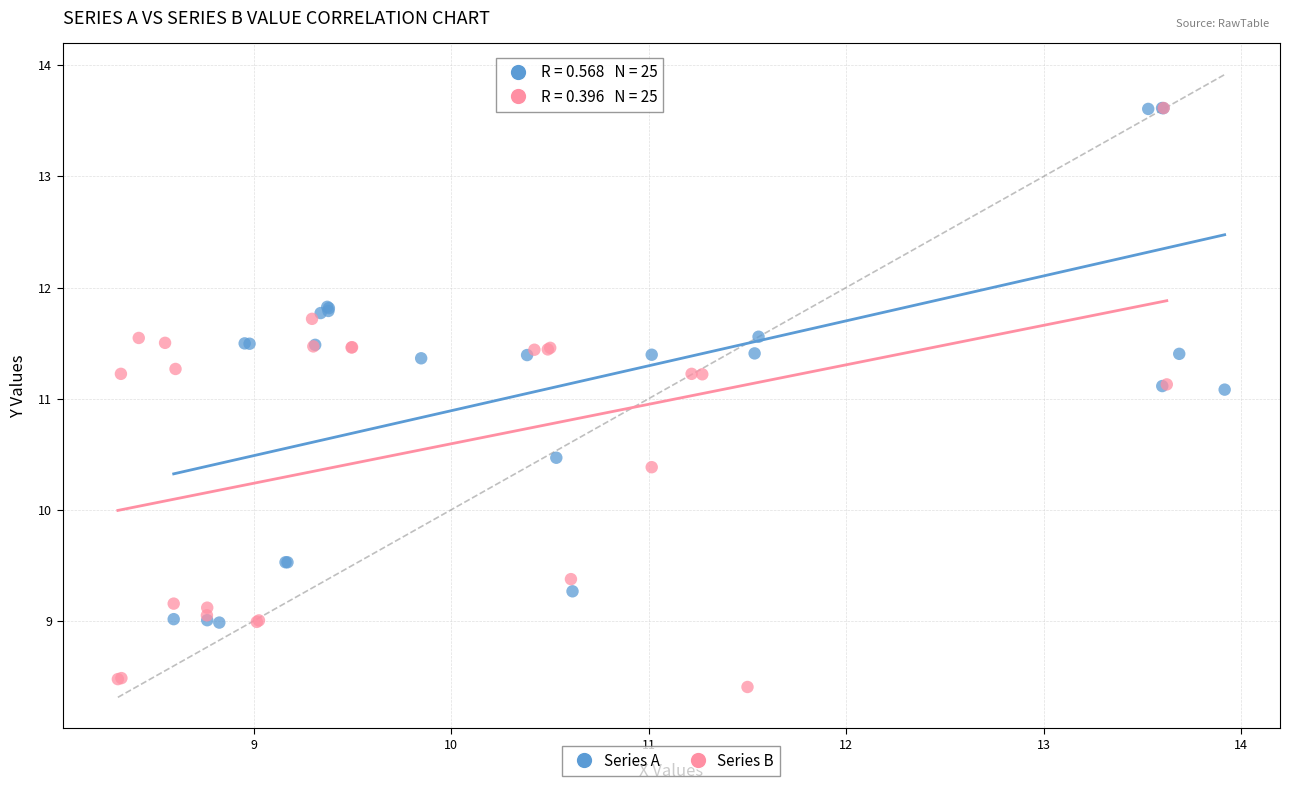

Which series contains the lowest Y value?

Series B